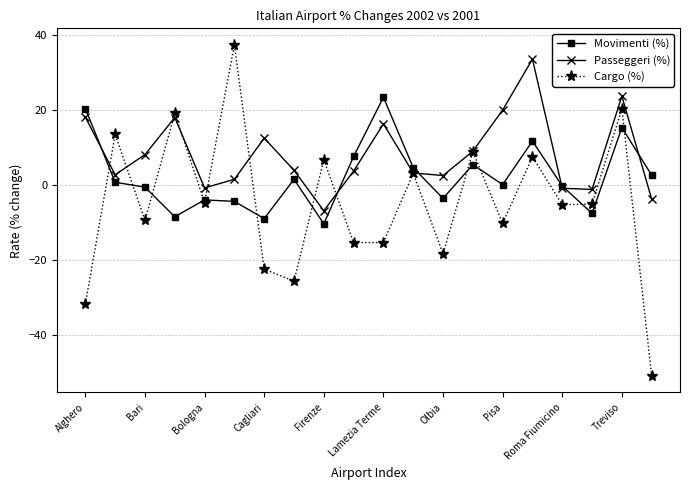

How many distinct data groups are displayed?

3